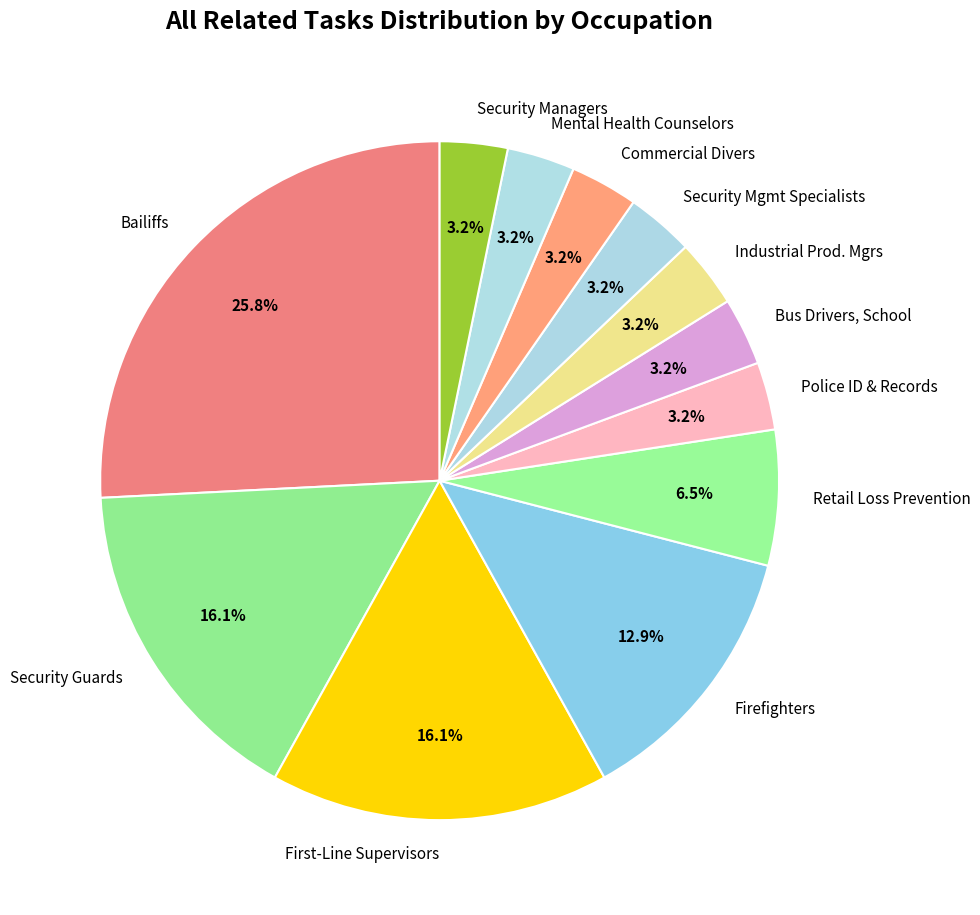

To the nearest percent, what is the difference between the largest and smallest slice percentages?

23%